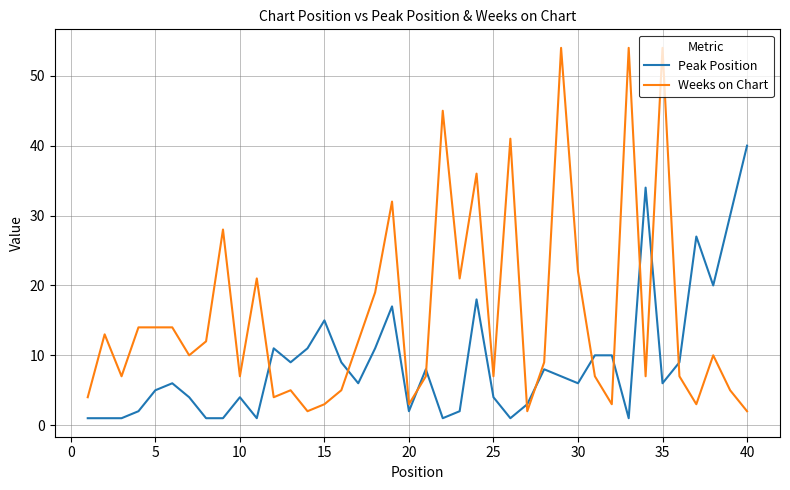

What is the sum of all Weeks on Chart values?

625